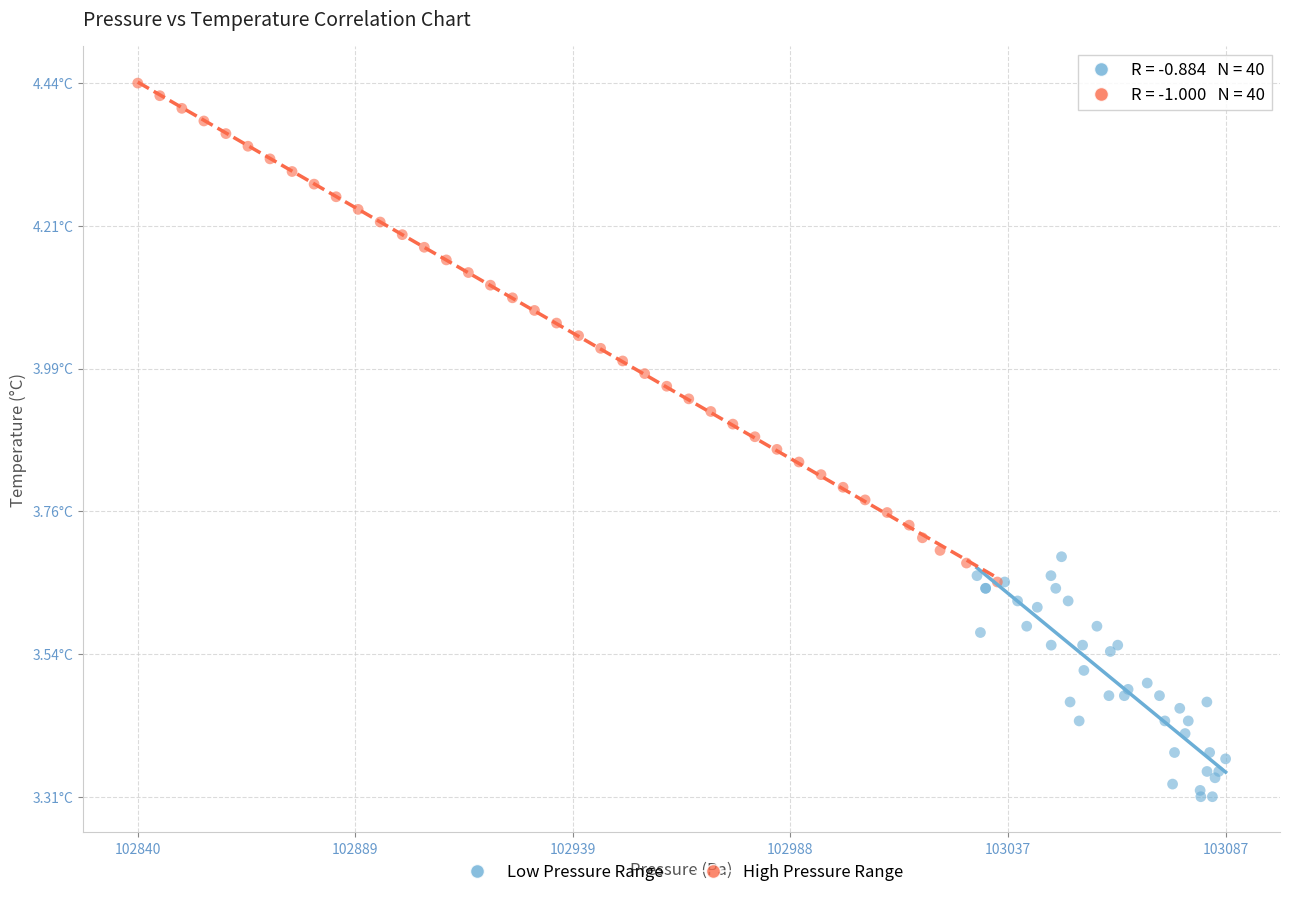

What are all the series names shown in the legend?

Low Pressure Range, High Pressure Range